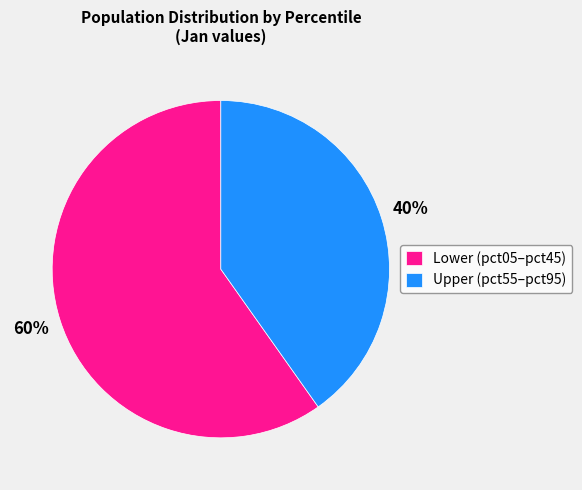

Is the sum of Lower (pct05–pct45) and Upper (pct55–pct95) greater than half?

Yes